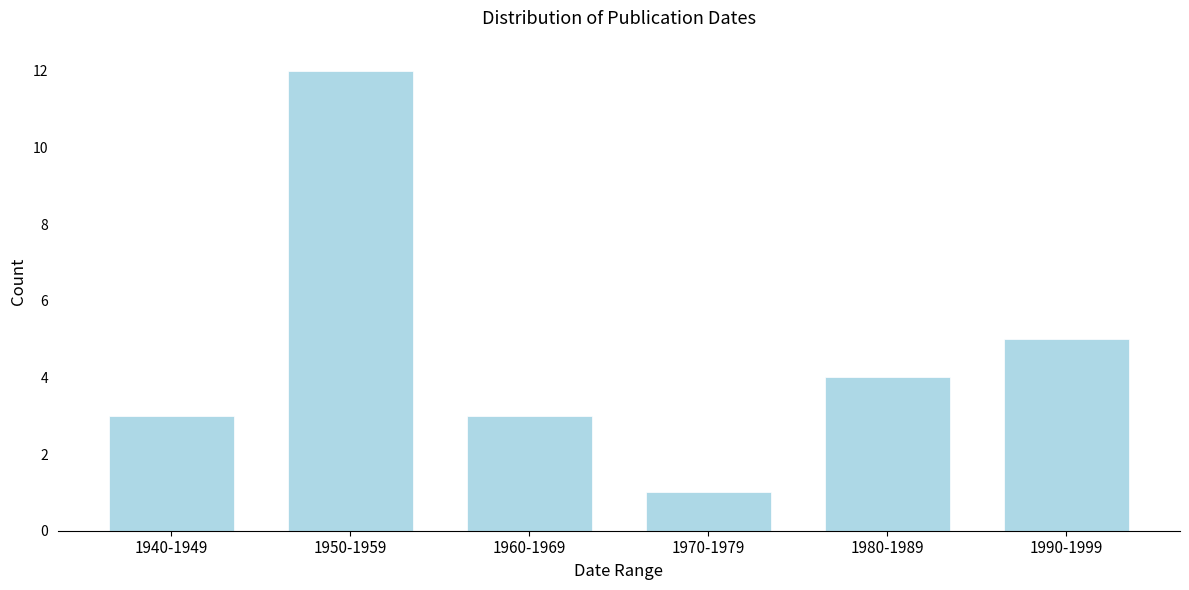

Reading left to right, extract all data points from this chart.

3	12	3	1	4	5